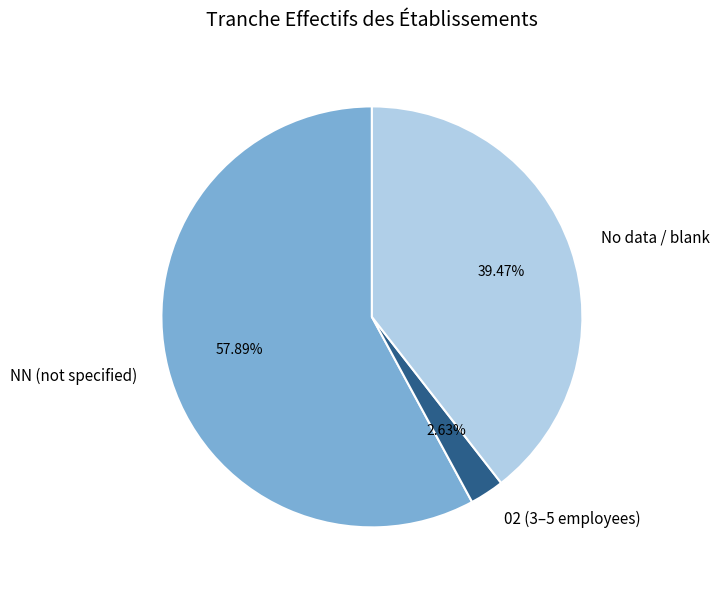

Which has a higher value, NN (not specified) or No data / blank?

NN (not specified)